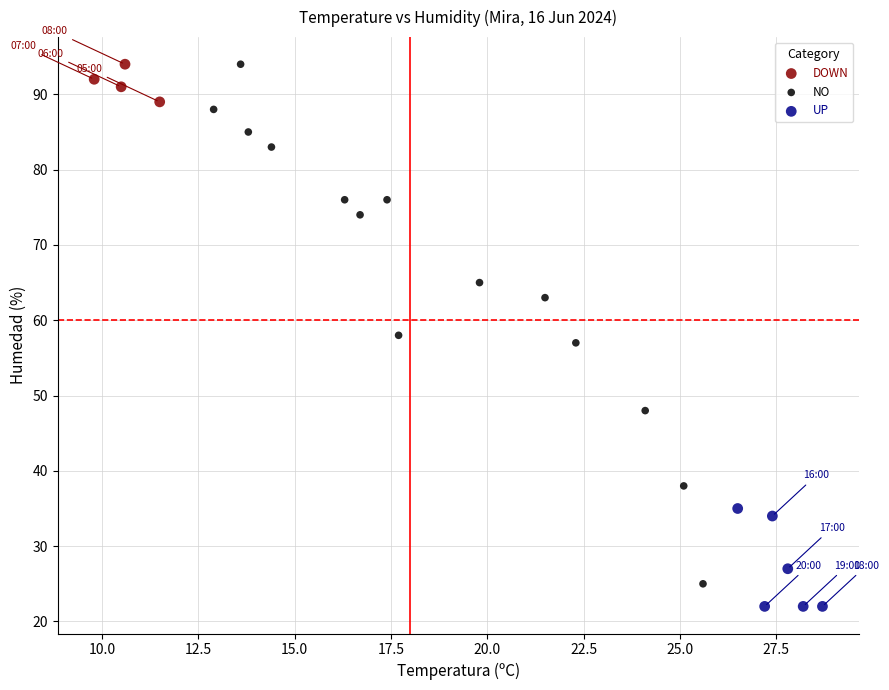

Which series has the largest Y range (max minus min)?

NO